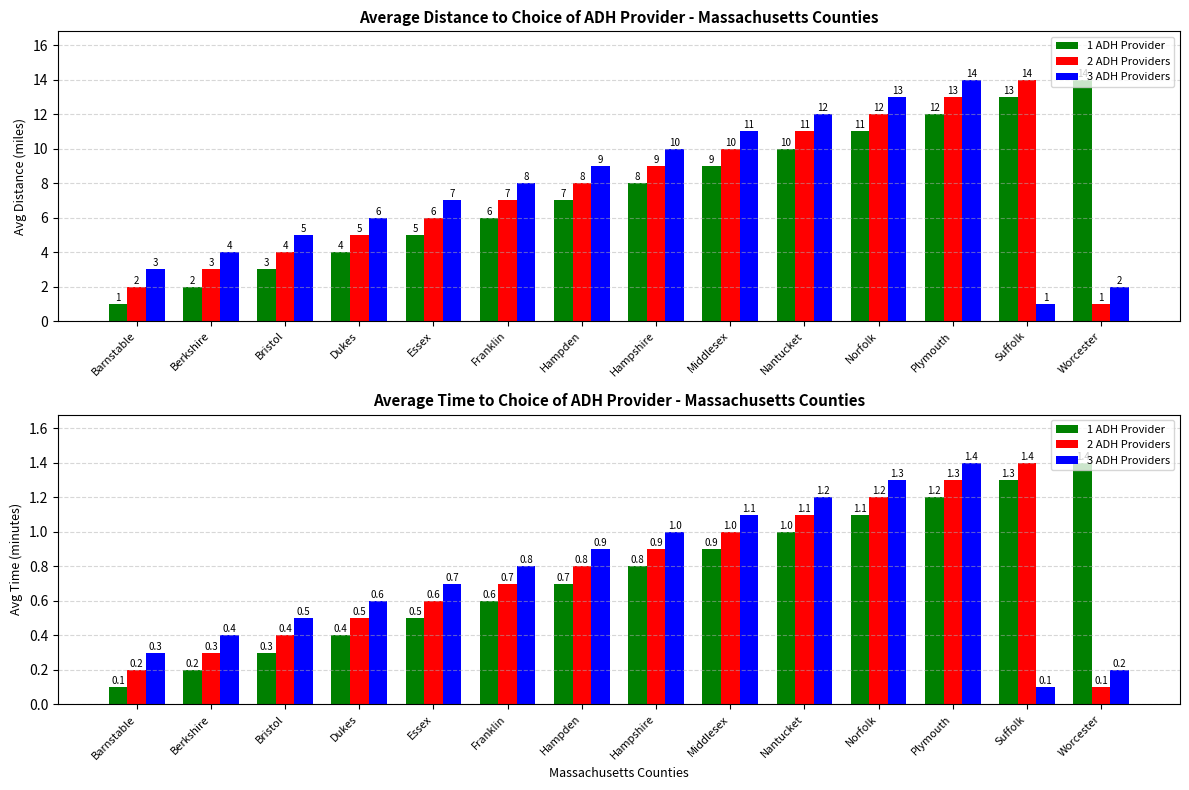

What value does the 1 ADH Provider series have at Worcester?

1.4